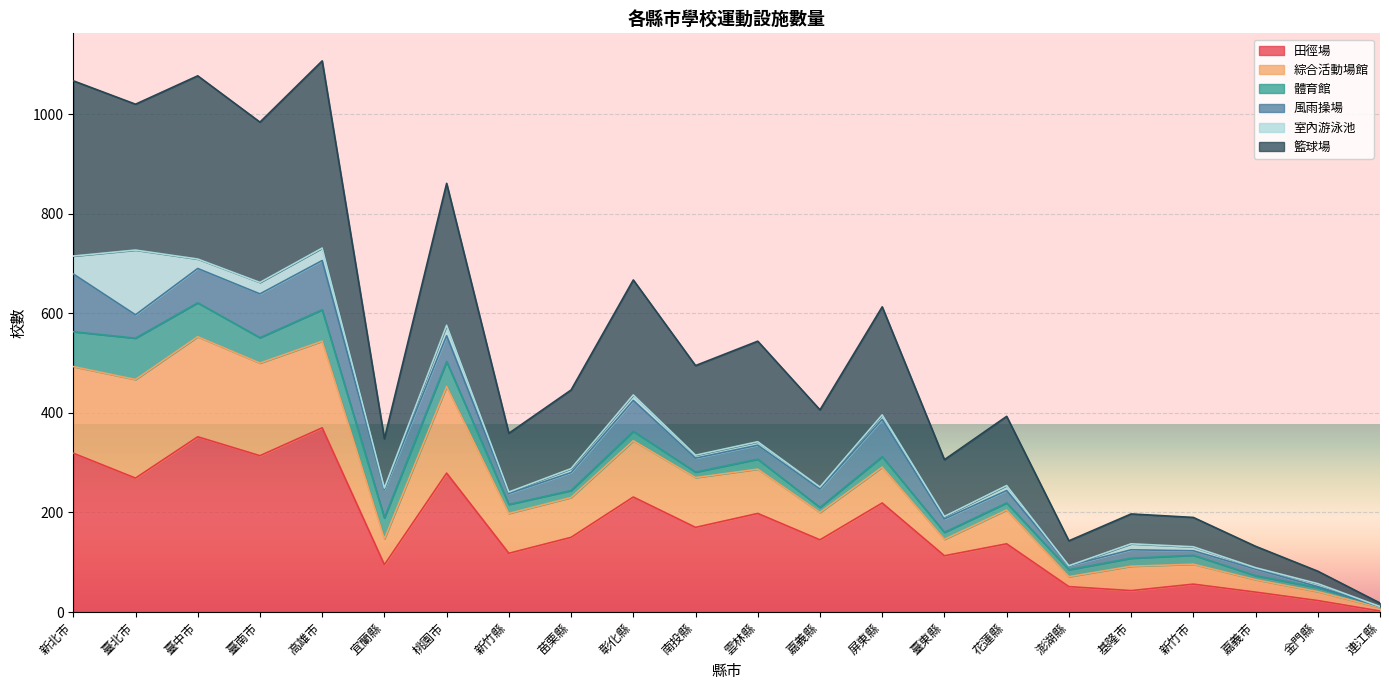

Does the chart display data point markers on the line(s)?

No